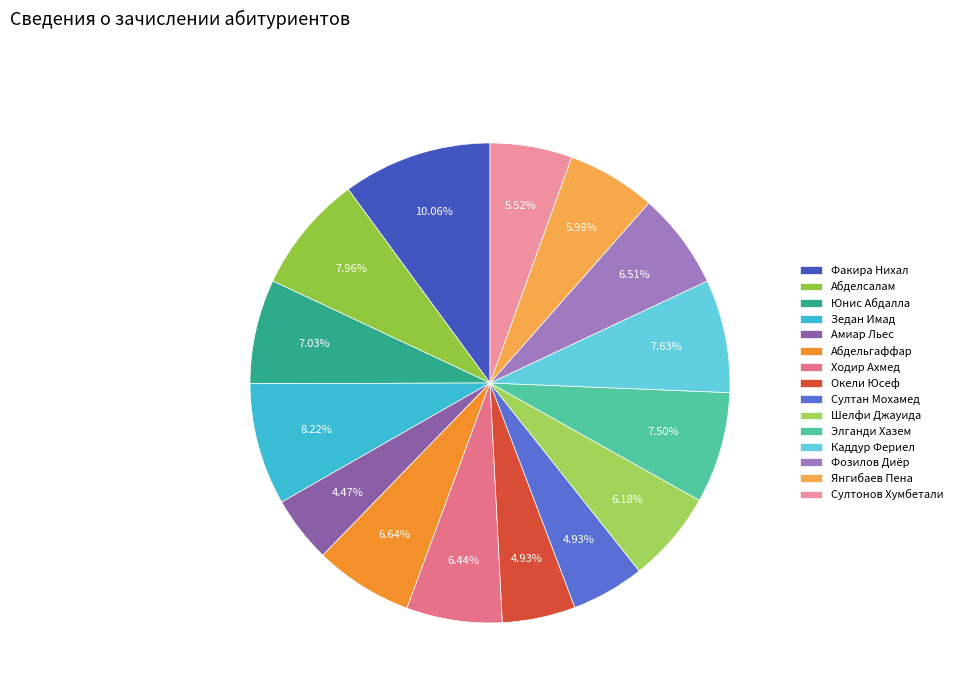

To the nearest percent, what is the difference between the largest and smallest slice percentages?

6%